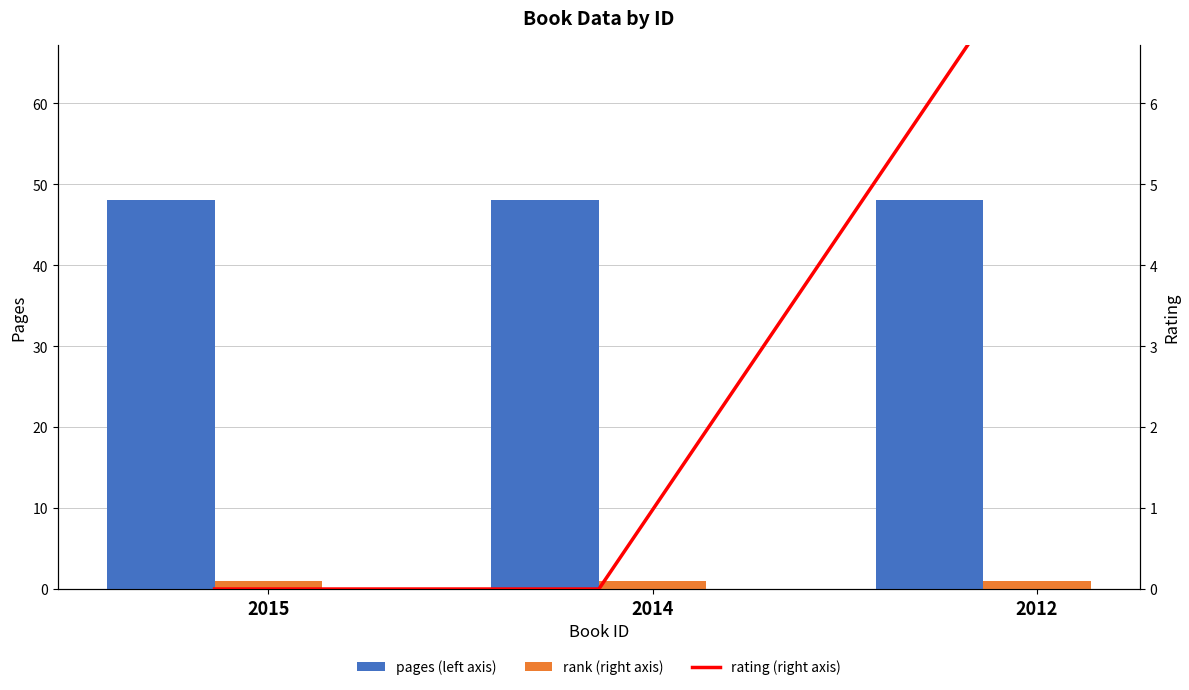

What is the total value across all series at 2015?

49